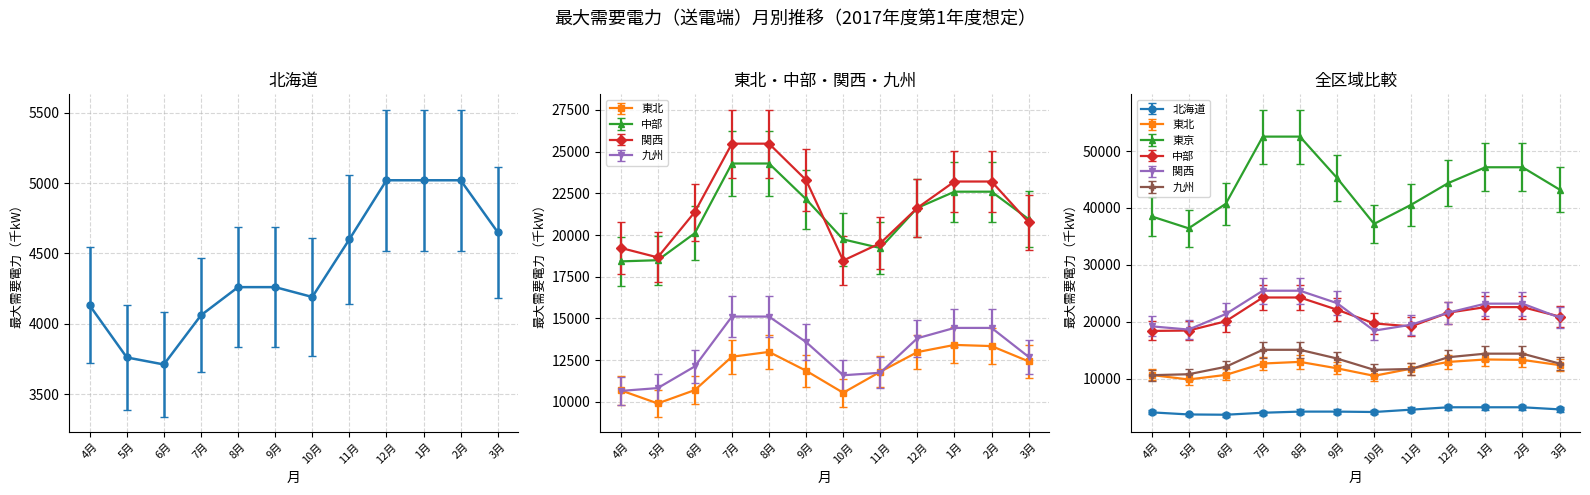

How many values in the 北海道 series are below 4260?

5